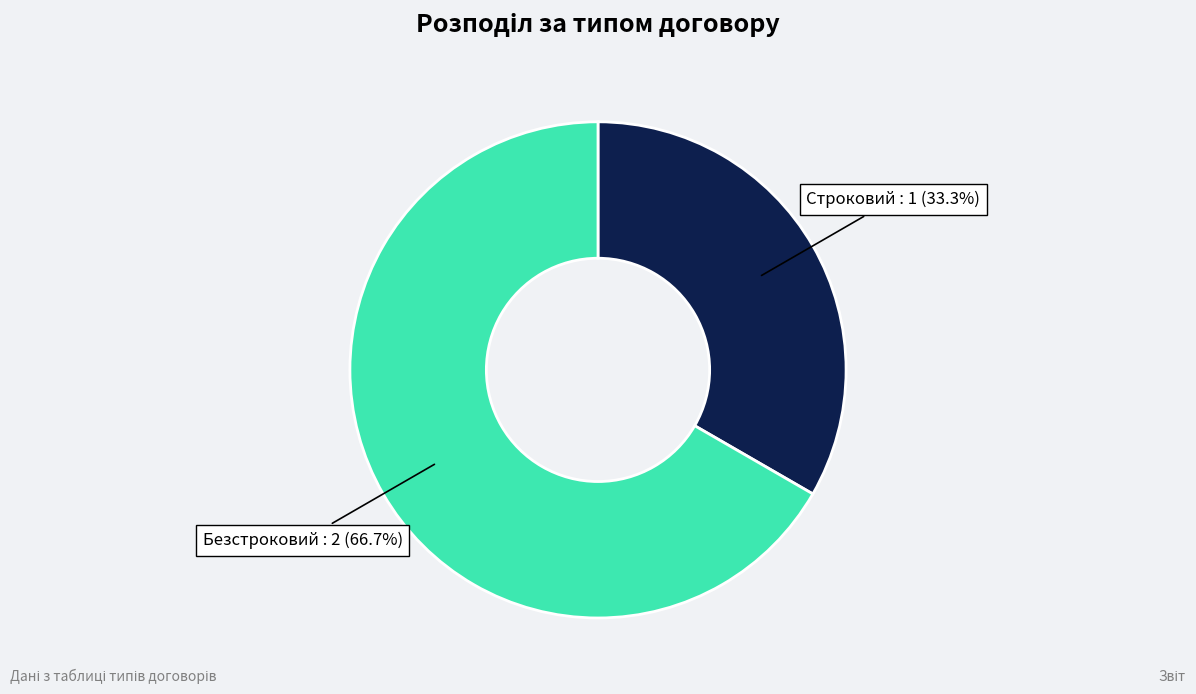

Is there any slice that represents more than half of the pie?

Yes